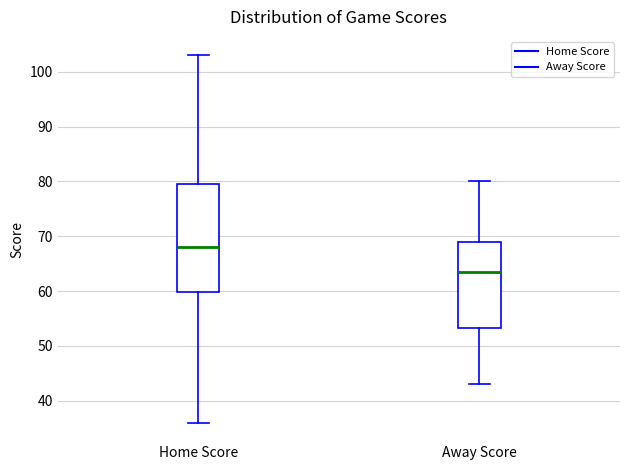

Where does the upper whisker of the box for Away Score end on the y-axis? The values are not printed on the chart, so give them approximately, as read against the axis.

80